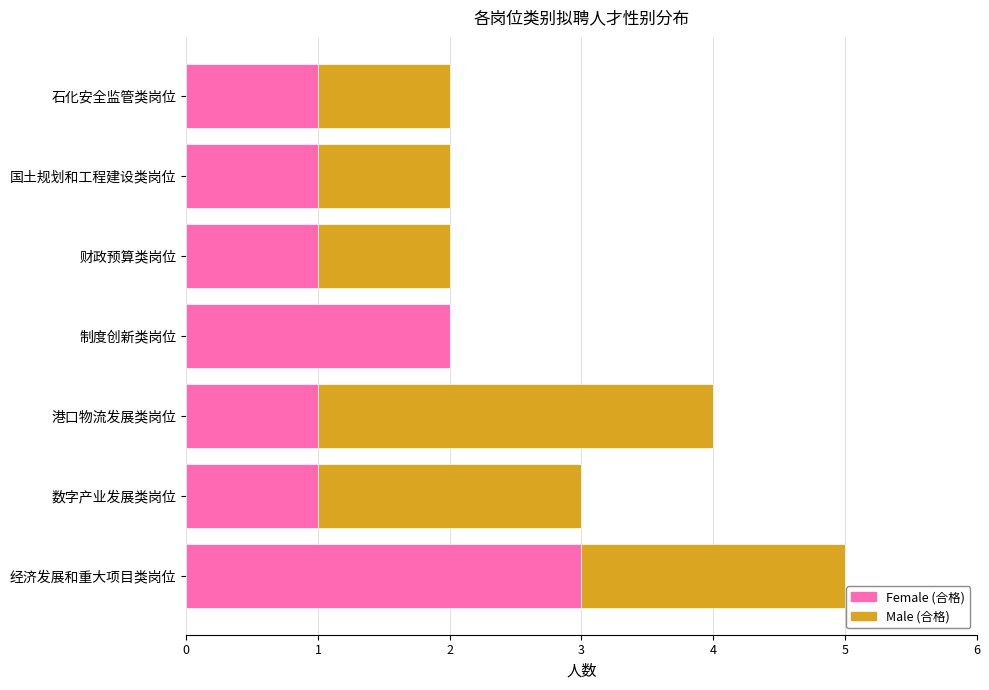

Which category has the highest value in the Female (合格) series?

经济发展和重大项目类岗位